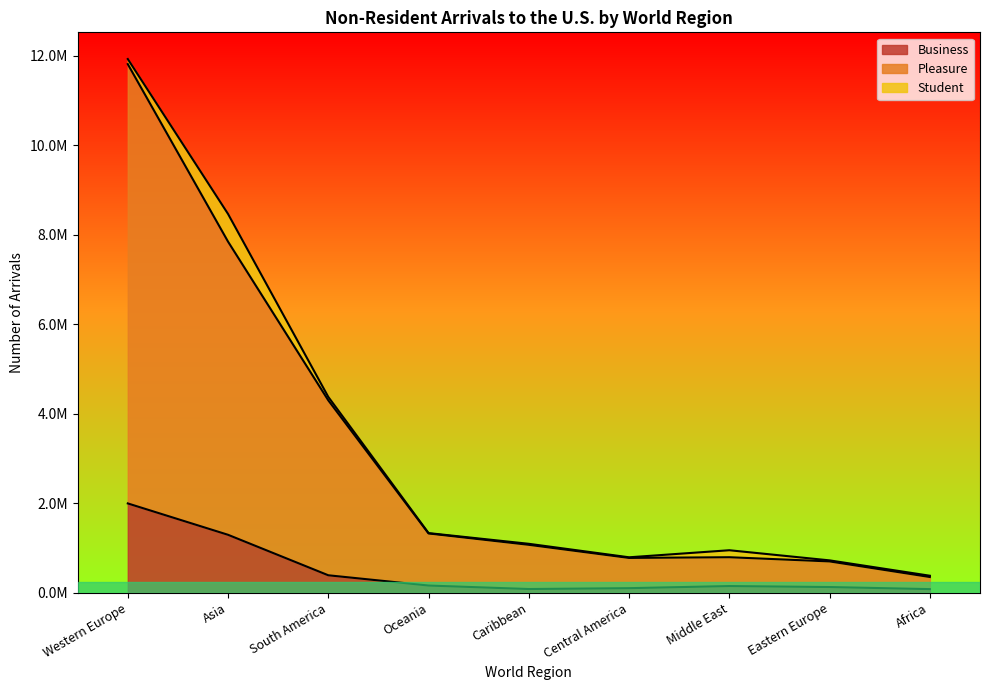

The Business series shows 393771 at South America. True or false?

True